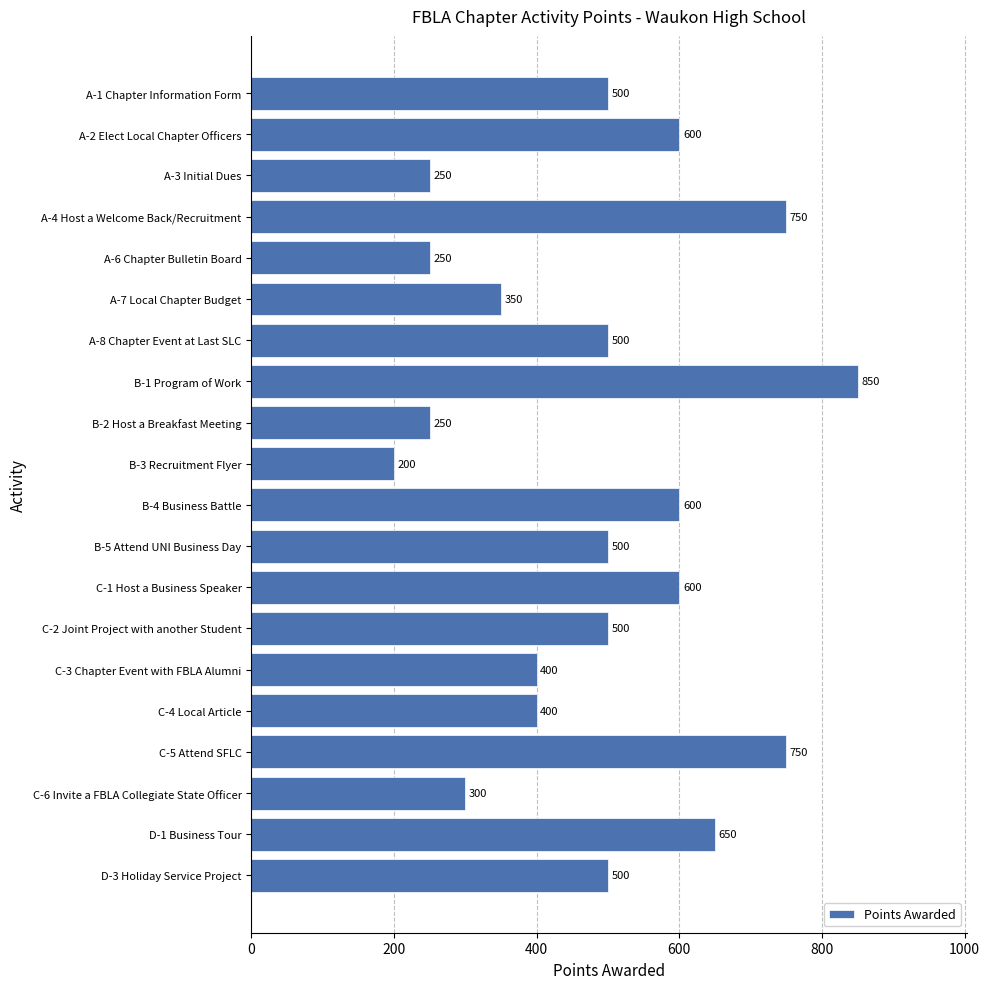

What is the label of the 15th bar from the bottom?

A-7 Local Chapter Budget